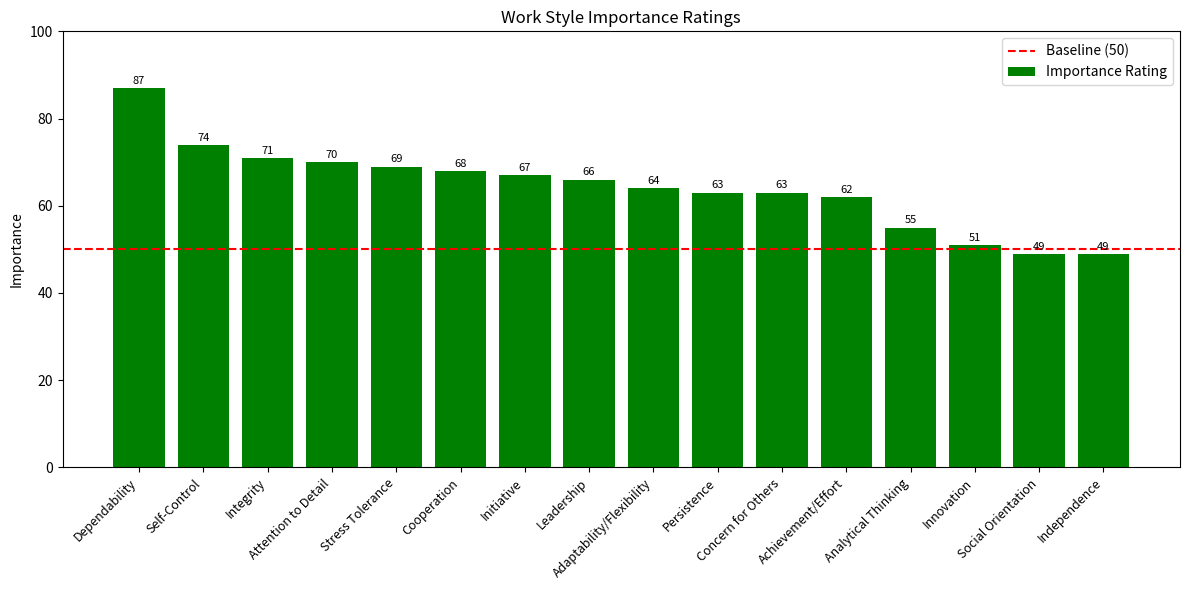

How many data points are less than 66?

8